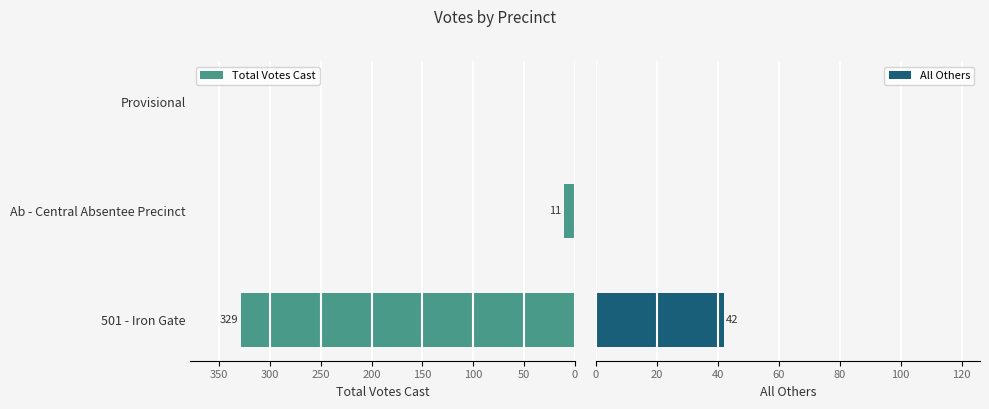

At how many categories does at least one series exceed 127?

1